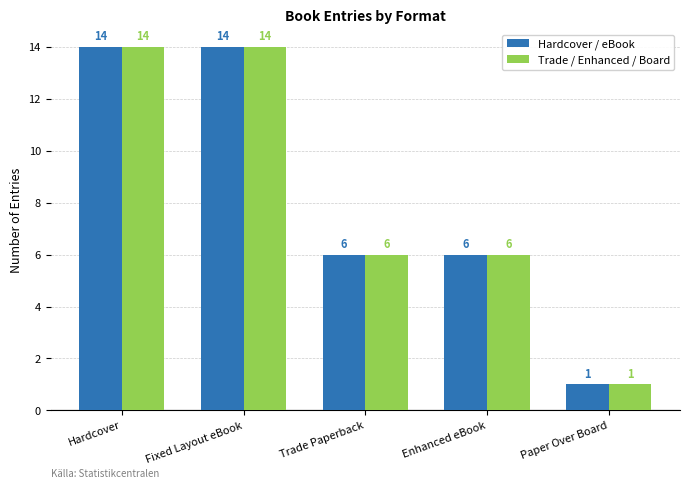

How many bars are there in total?

10